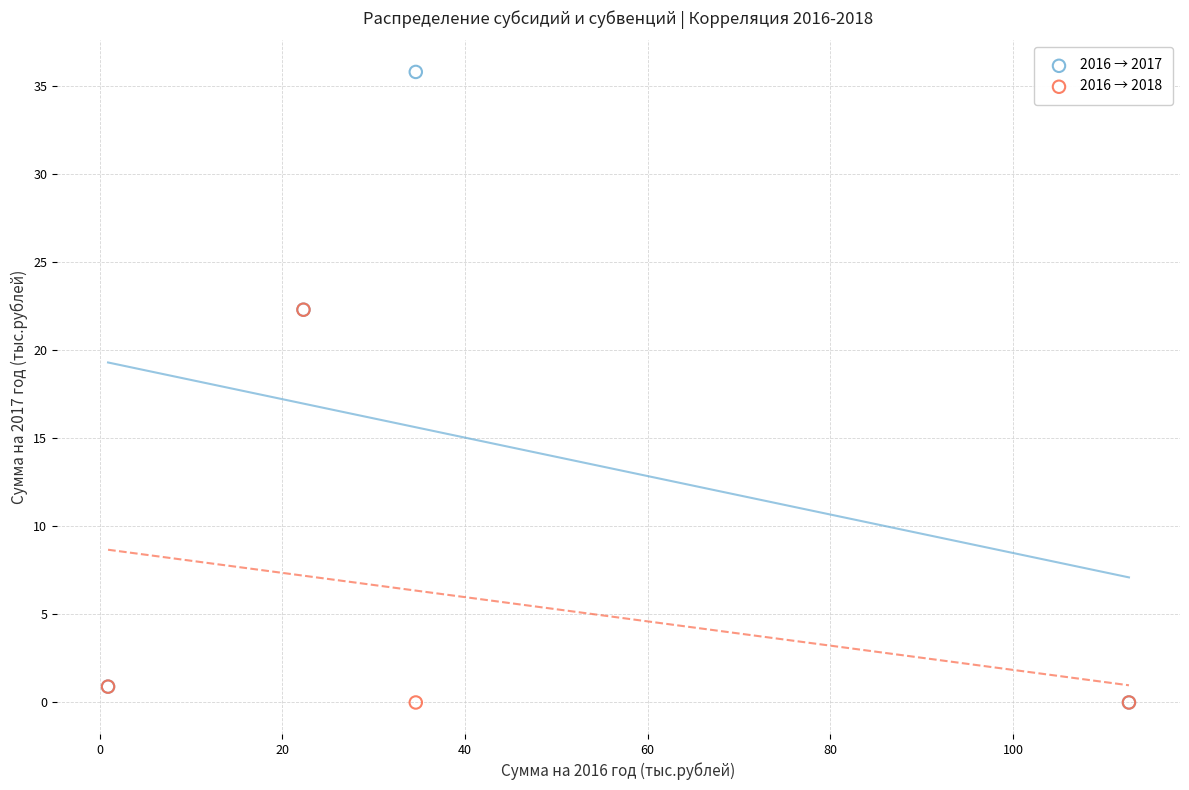

What are all the series names shown in the legend?

2016 → 2017, 2016 → 2018